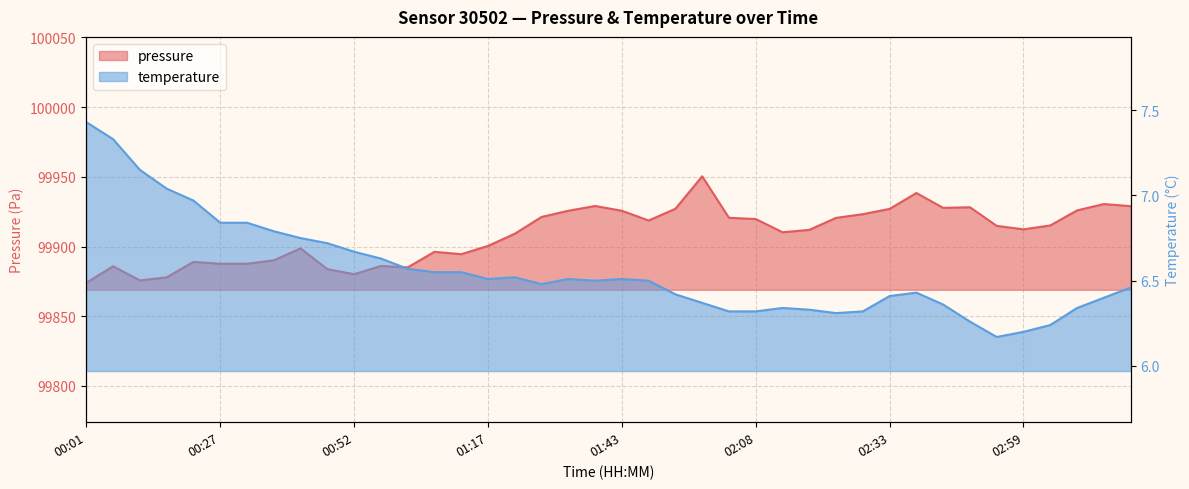

Read the pressure value at 03:19.

99929.0